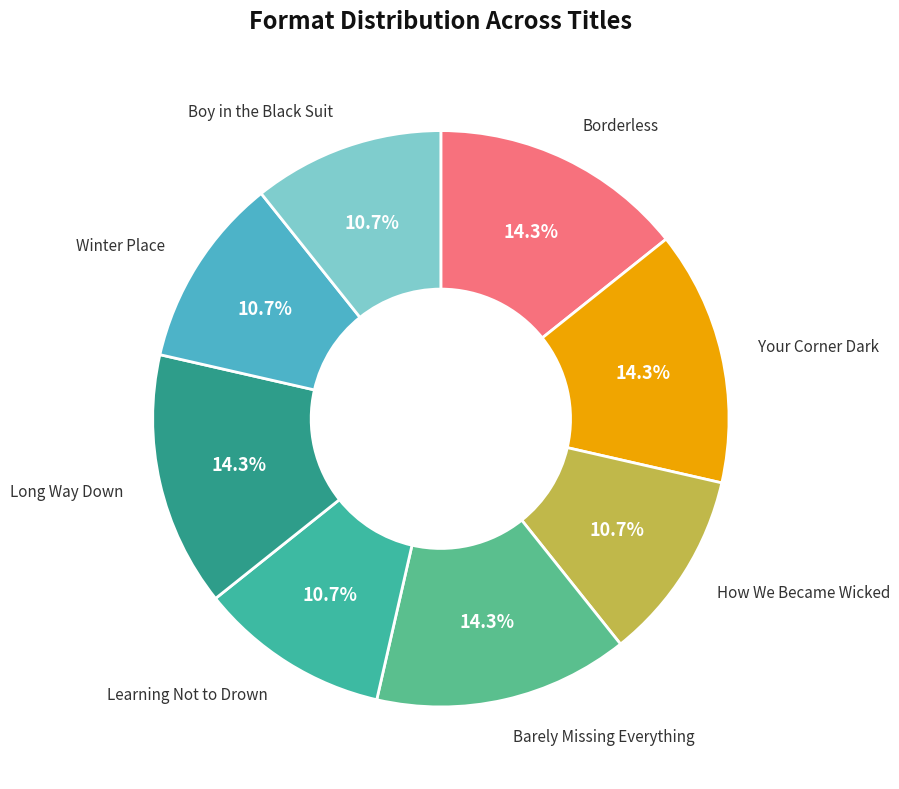

What is the ratio of the value at Learning Not to Drown to the value at Winter Place?

1.0